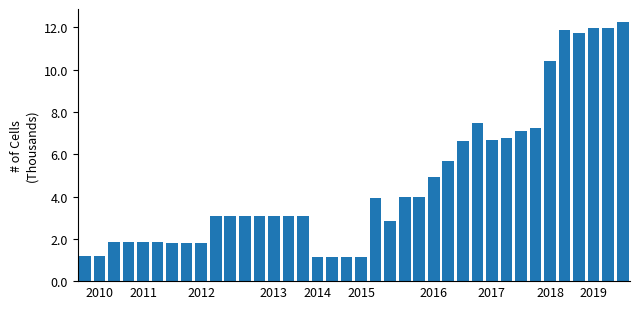

How many data points are less than 3?

14